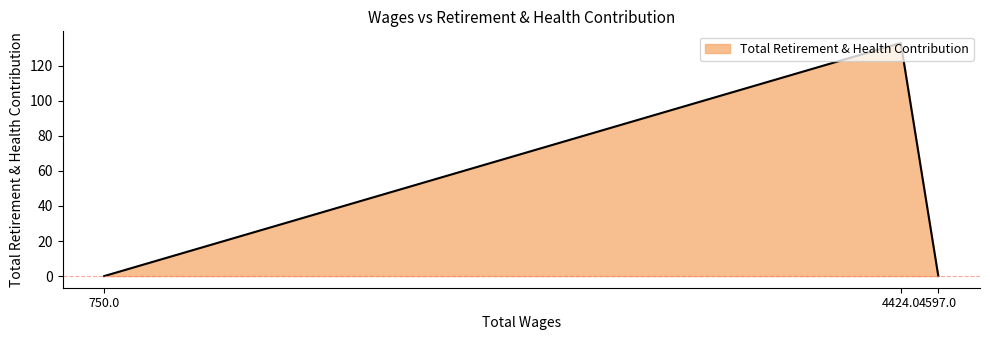

How many data points does each series have?

3